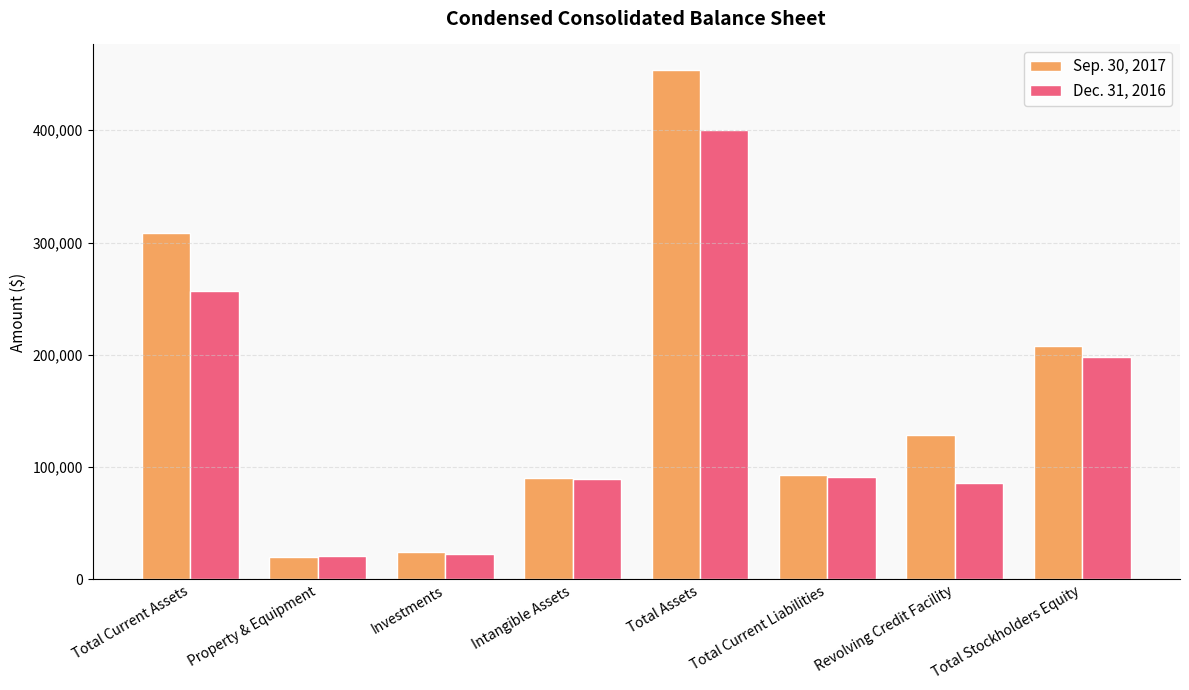

Where is Sep. 30, 2017 nearest to the value 236907?

Total Stockholders Equity